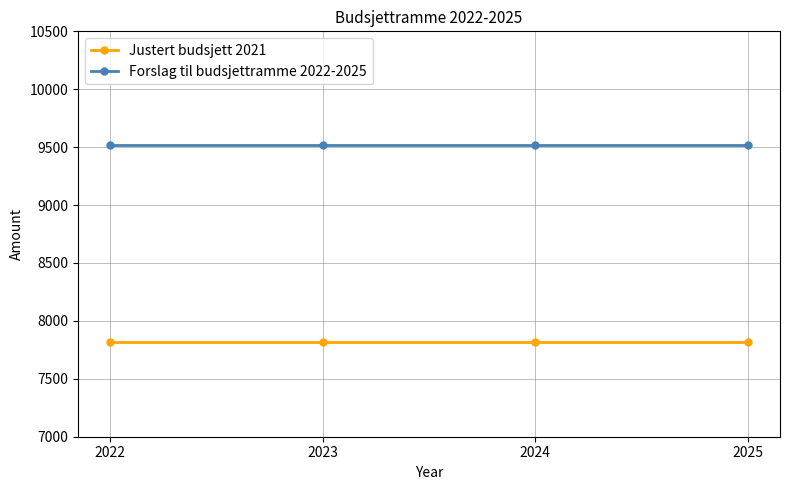

True or false: Forslag til budsjettramme 2022-2025 and Justert budsjett 2021 intersect in this chart.

False